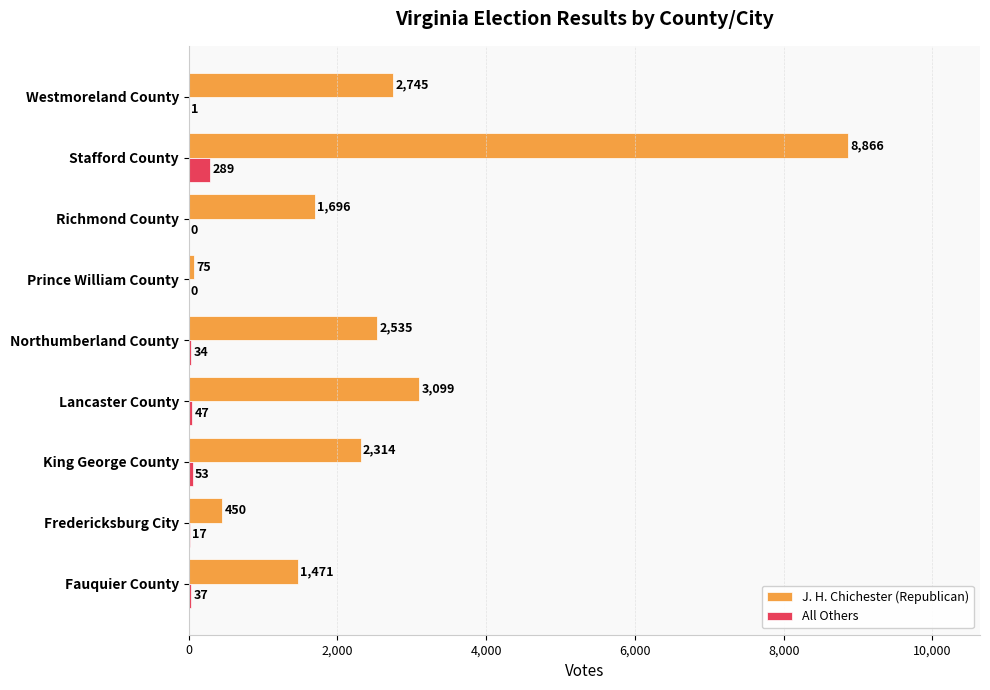

What is the approximate value of J. H. Chichester (Republican) at Lancaster County, to the nearest 50?

3100